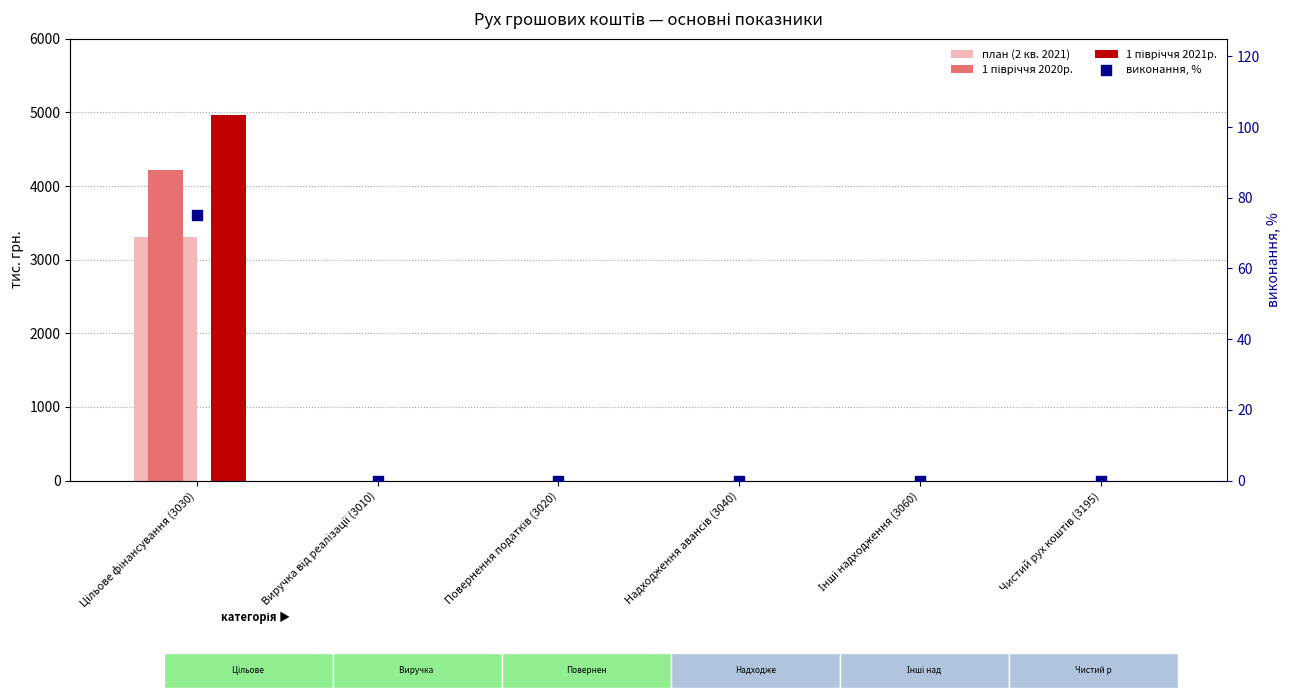

What are all the series names shown in the legend?

план (2 кв. 2021), 1 півріччя 2020р., 1 півріччя 2021р., виконання, %